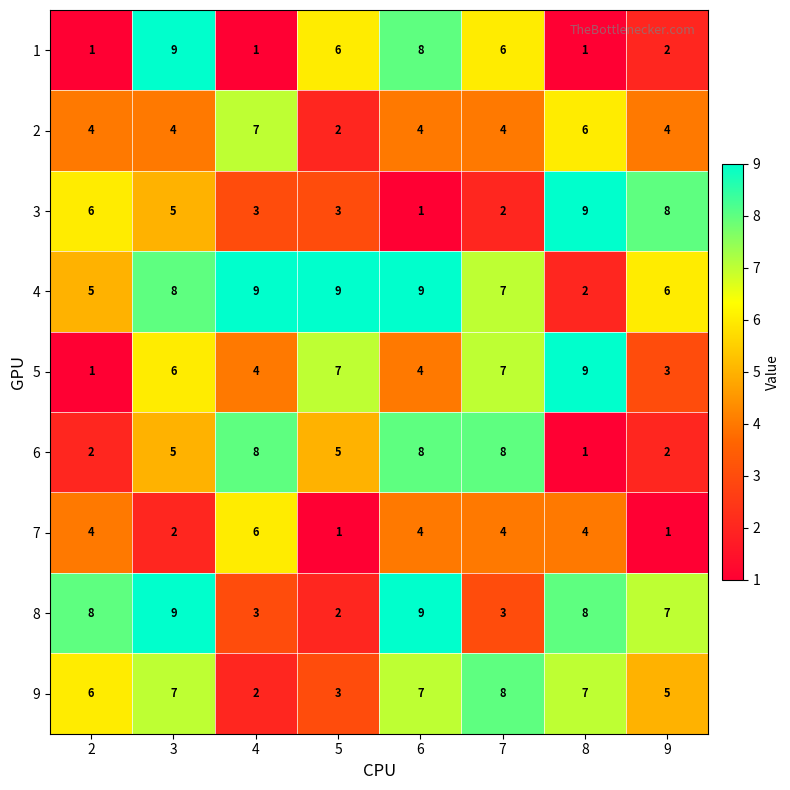

What is the approximate value of 9 at 3?

7